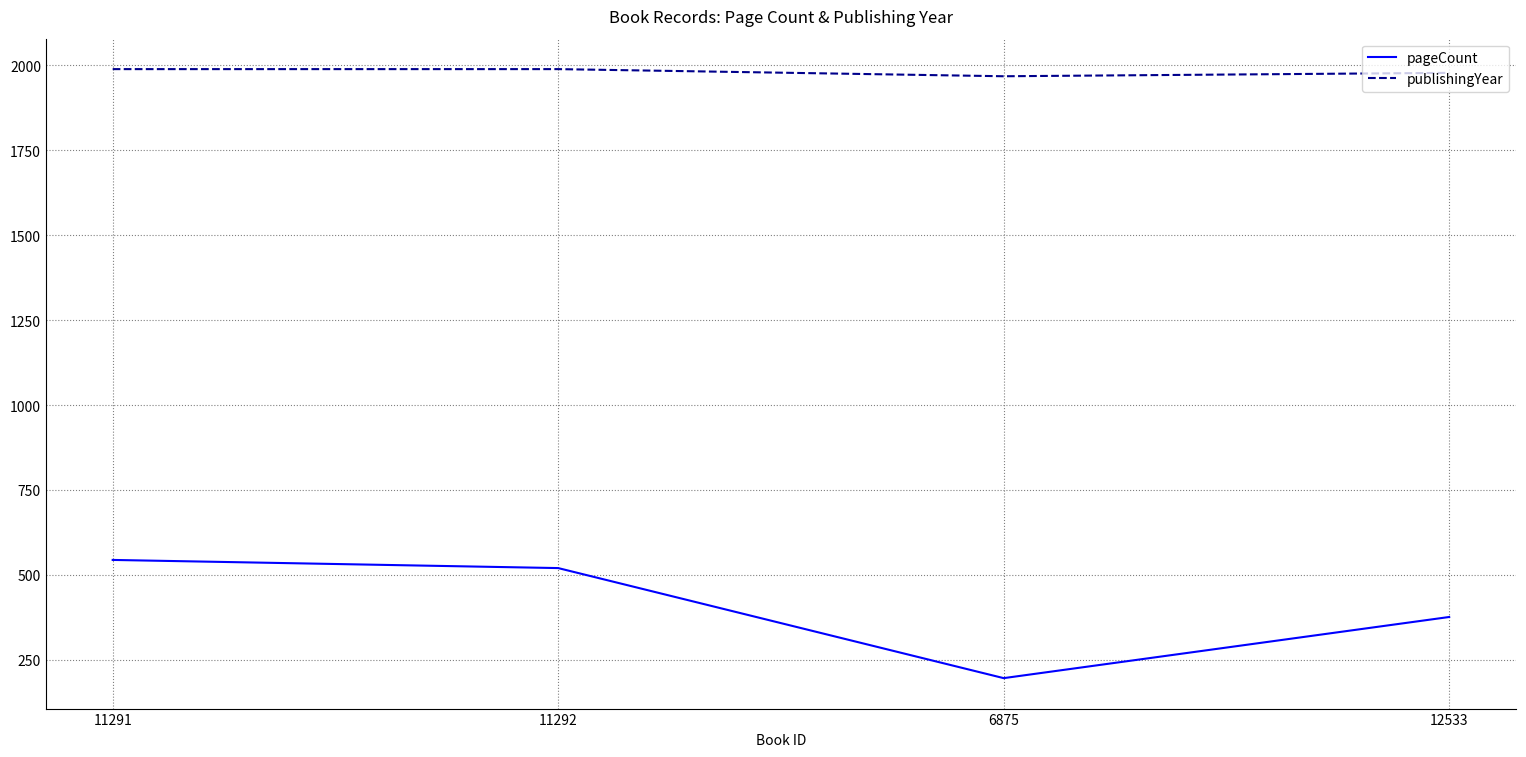

Does the chart display data point markers on the line(s)?

No